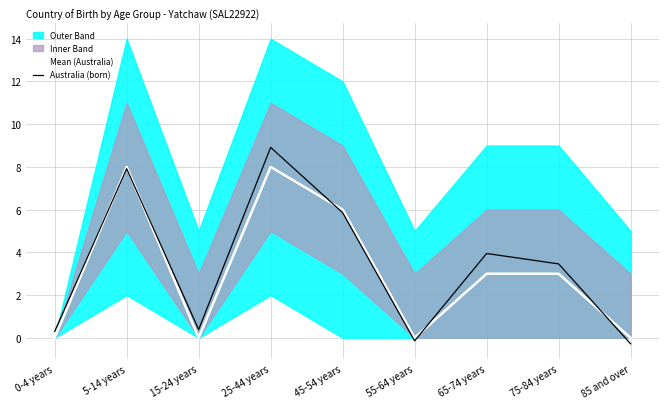

In Australia (born), how many points are higher than both neighbors (excluding endpoints)?

3